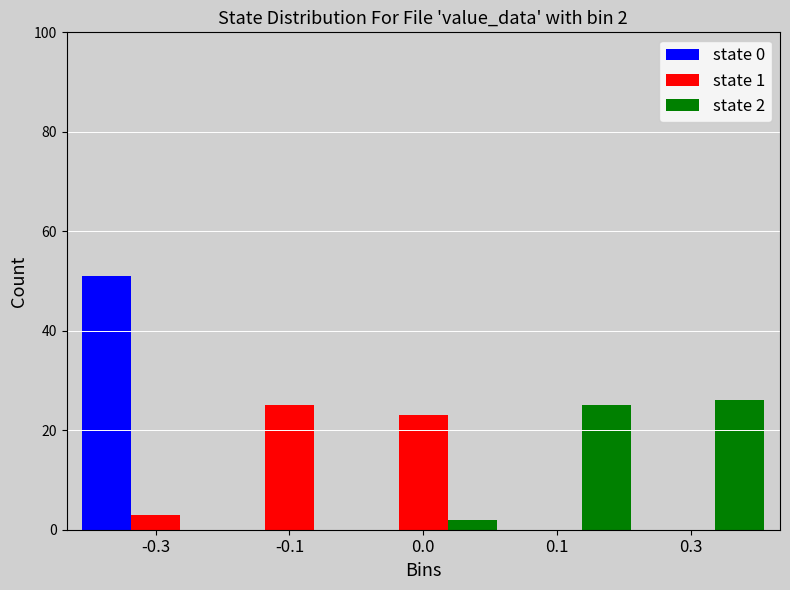

Reading left to right, list all the values displayed in this chart.

state 0: -0.3=51	-0.1=0	0.0=0	0.1=0	0.3=0
state 1: -0.3=3	-0.1=25	0.0=23	0.1=0	0.3=0
state 2: -0.3=0	-0.1=0	0.0=2	0.1=25	0.3=26